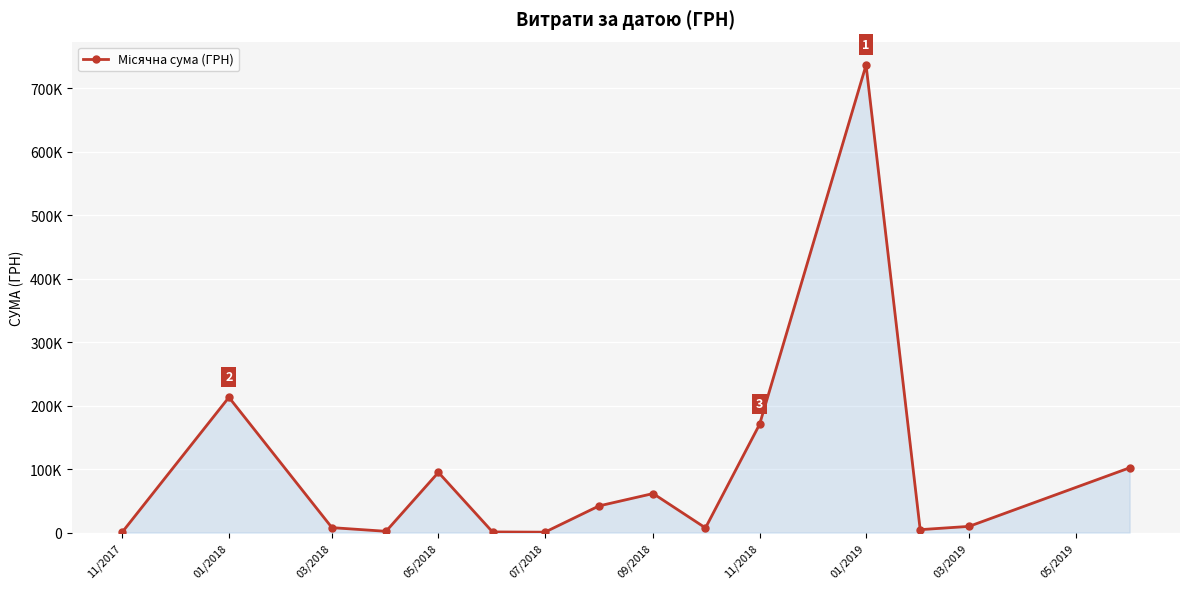

Which category has the highest value across all series?

01/2019